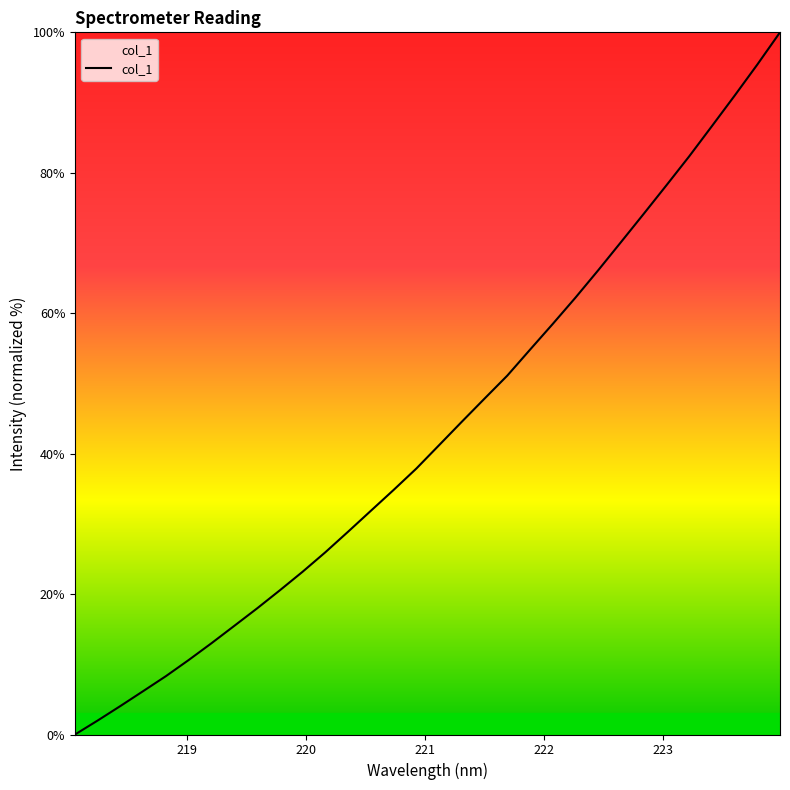

How many categories are shown in the chart?

32